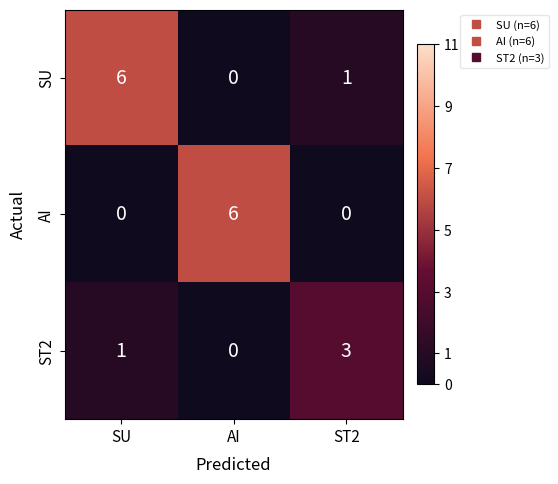

What is the highest value of the AI series?

6